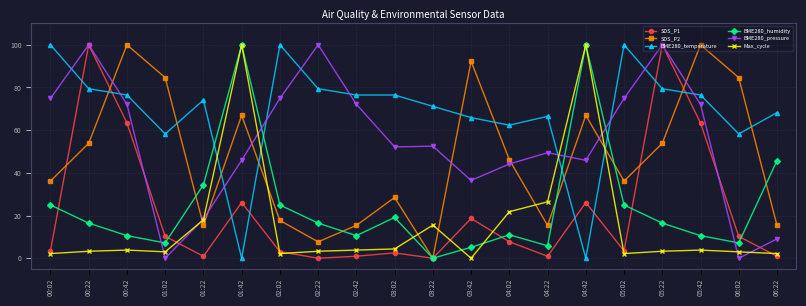

What is the value of the Max_cycle point at the 10th from the left?

4.4